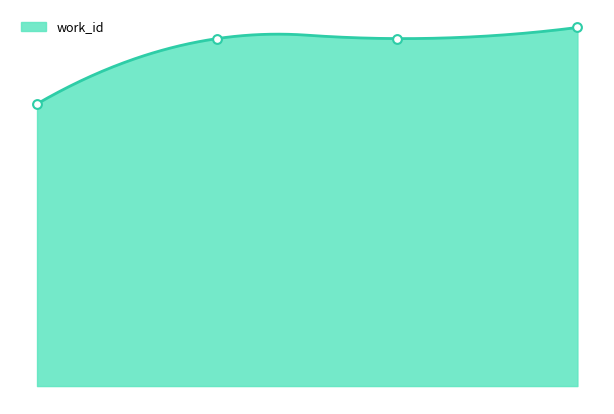

Approximately how many times larger is the value at 2.0 compared to 0.0?

1.2